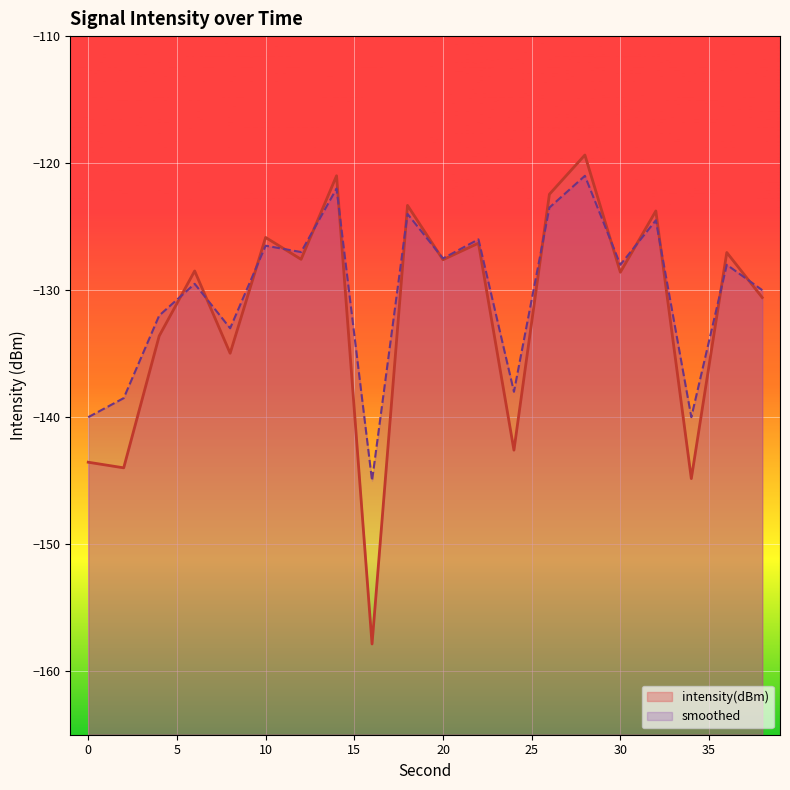

Does the chart display data point markers on the line(s)?

No